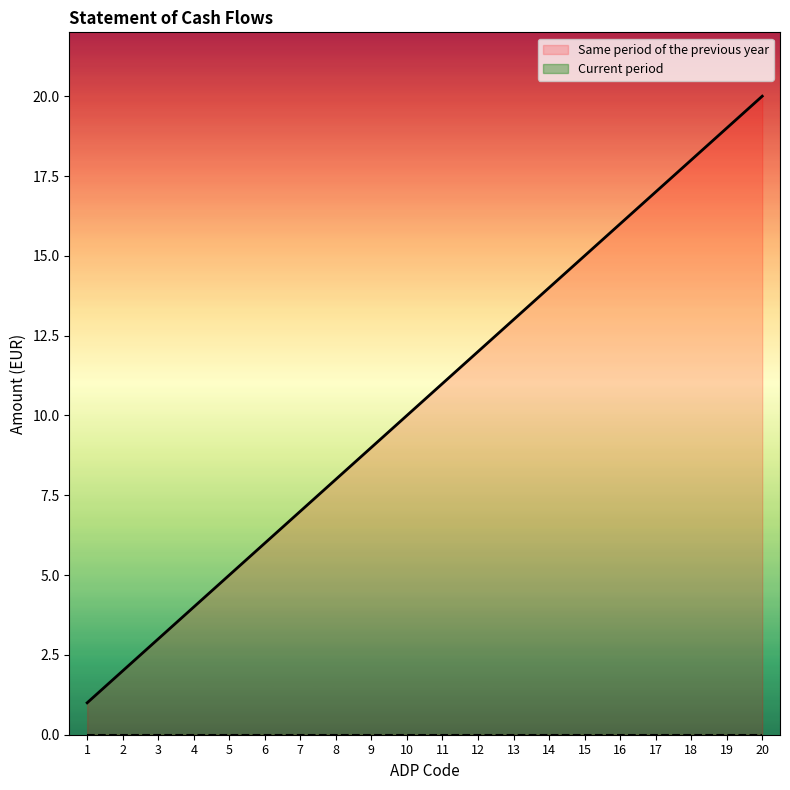

List the labels in order of value, largest first.

20, 19, 18, 17, 16, 15, 14, 13, 12, 11, 10, 9, 8, 7, 6, 5, 4, 3, 2, 1